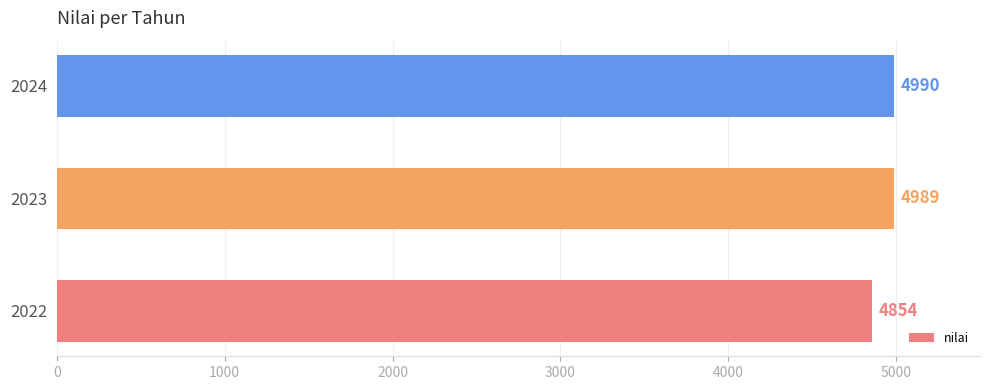

Reading bottom to top, transcribe all the data shown in this chart.

2022=4854	2023=4989	2024=4990